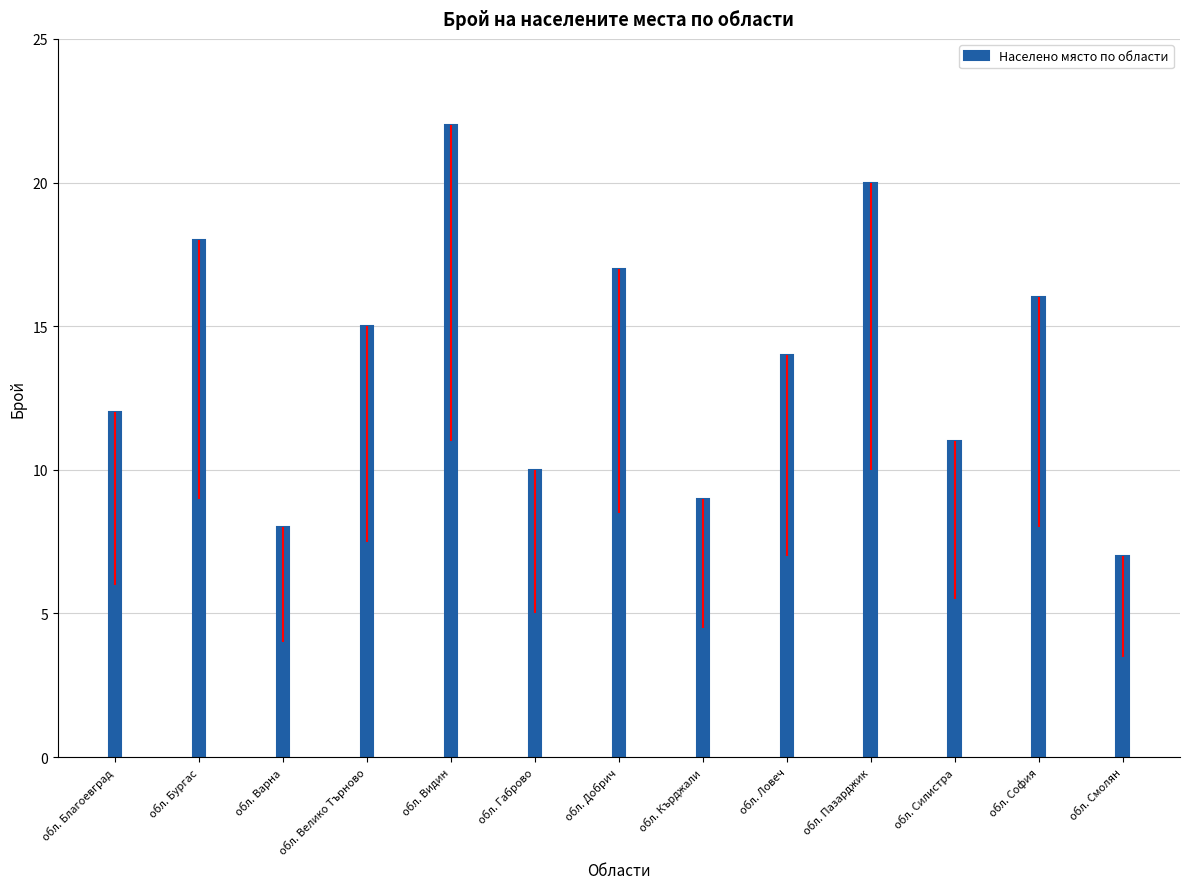

What is the label of the 9th bar from the right?

обл. Видин